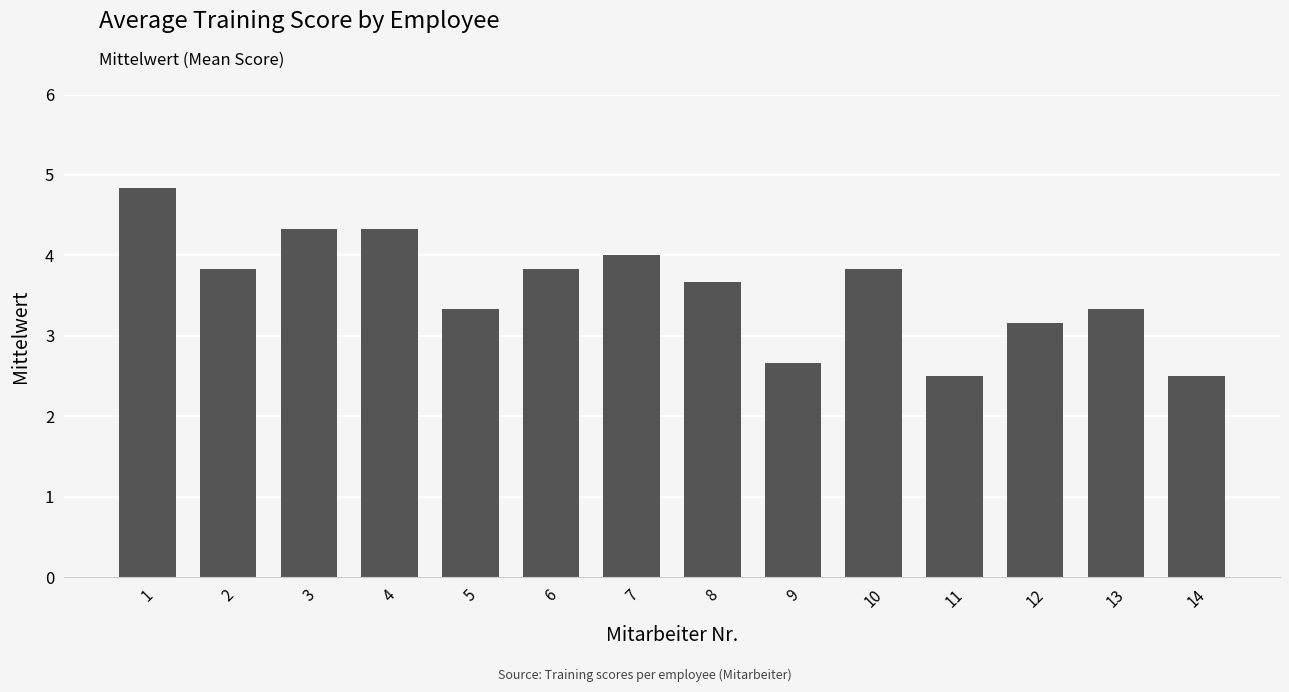

Reading left to right, extract all data points from this chart.

1=4.8	2=3.8	3=4.3	4=4.3	5=3.3	6=3.8	7=4.0	8=3.7	9=2.7	10=3.8	11=2.5	12=3.2	13=3.3	14=2.5